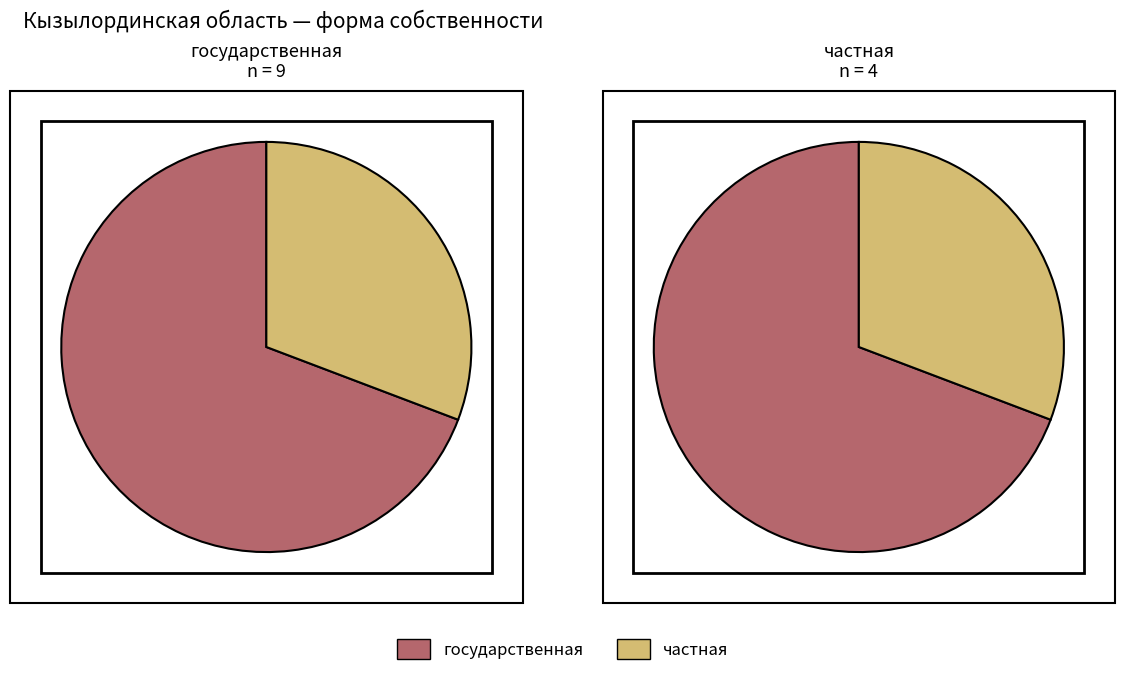

Count the number of slices in the pie.

2